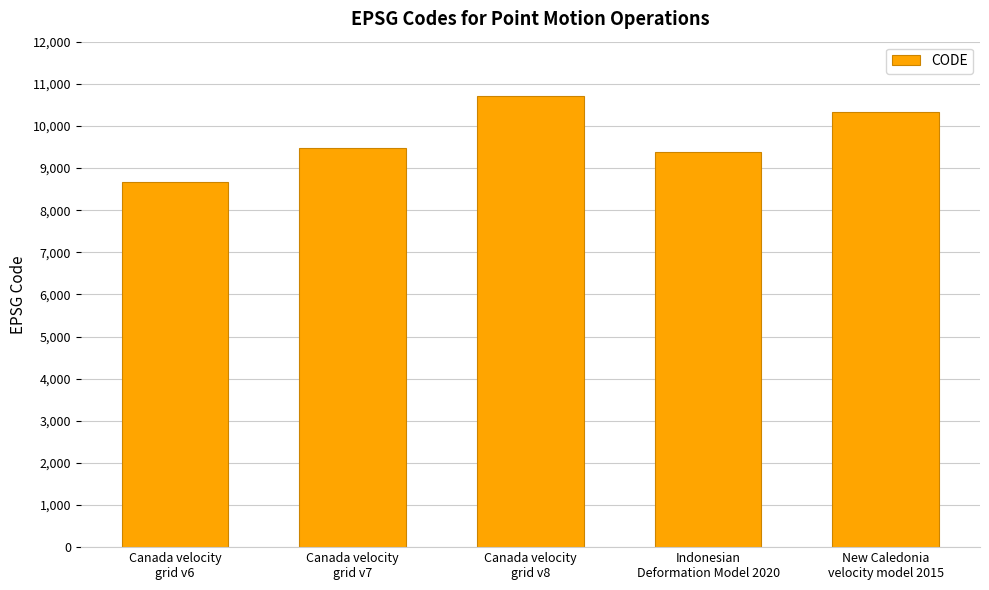

What is the ratio of the value at Canada velocity
grid v8 to the value at Canada velocity
grid v7?

1.1